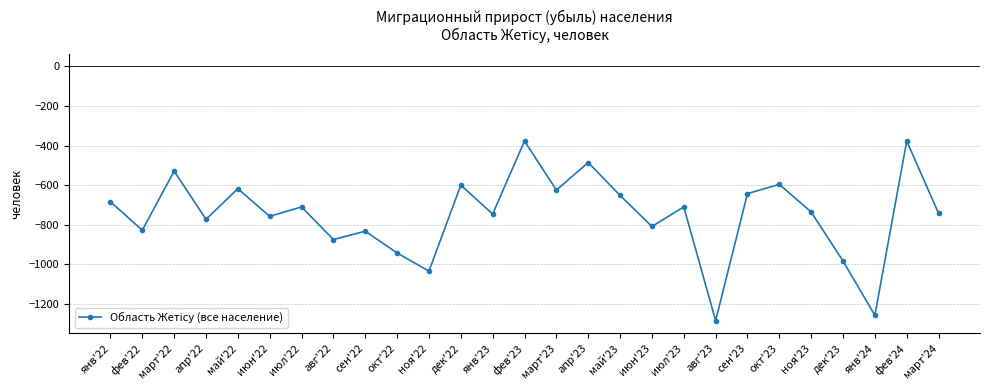

Where does the data first go above -736?

янв'22